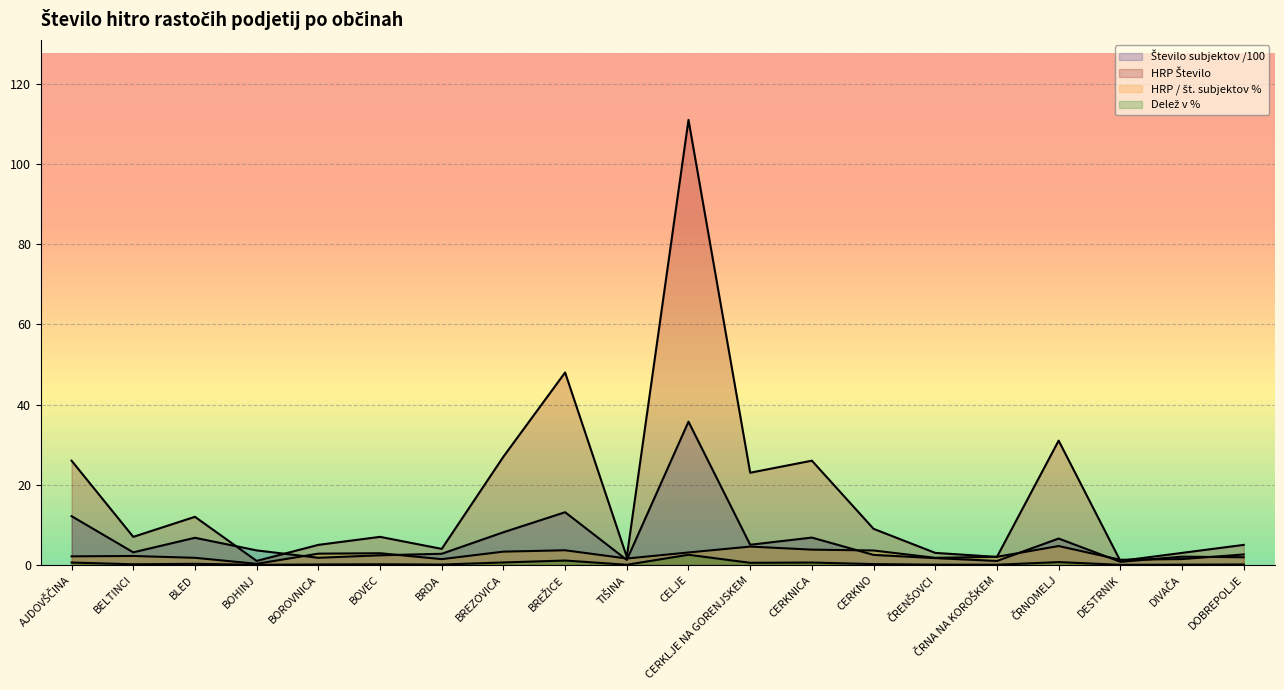

Where is the first local minimum for Delež v %?

BELTINCI